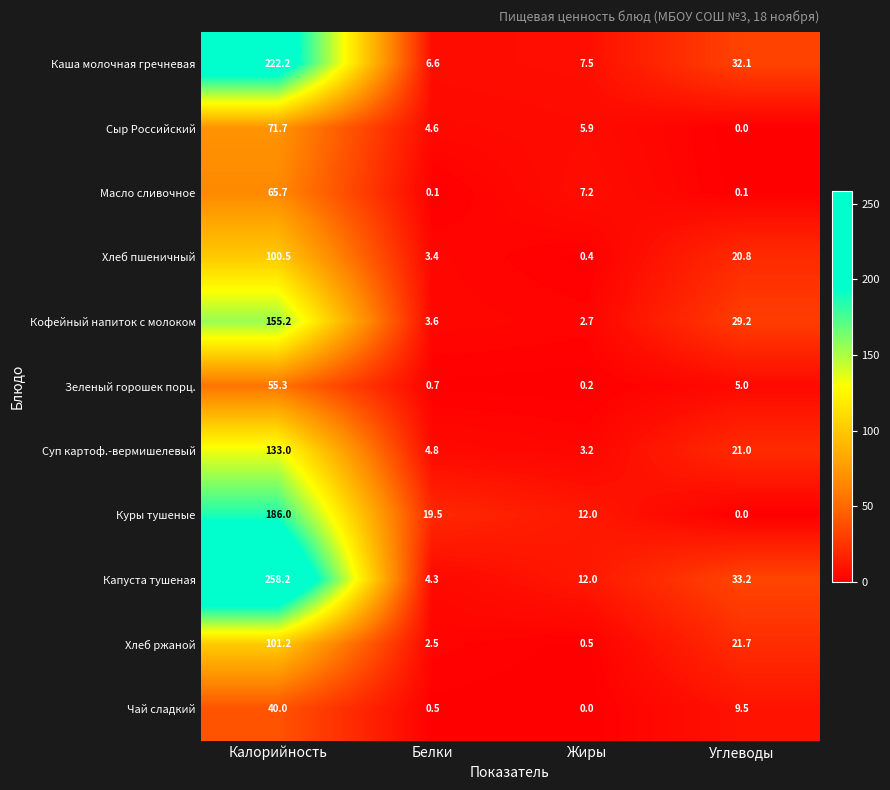

True or false: Кофейный напиток с молоком has a value of 1.1 at Жиры.

False